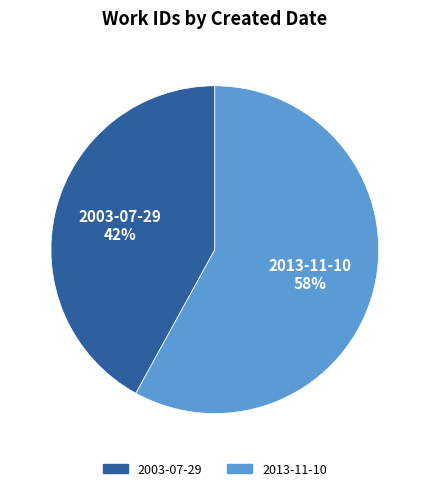

What percentage is the 2013-11-10 slice, to the nearest percent?

58%